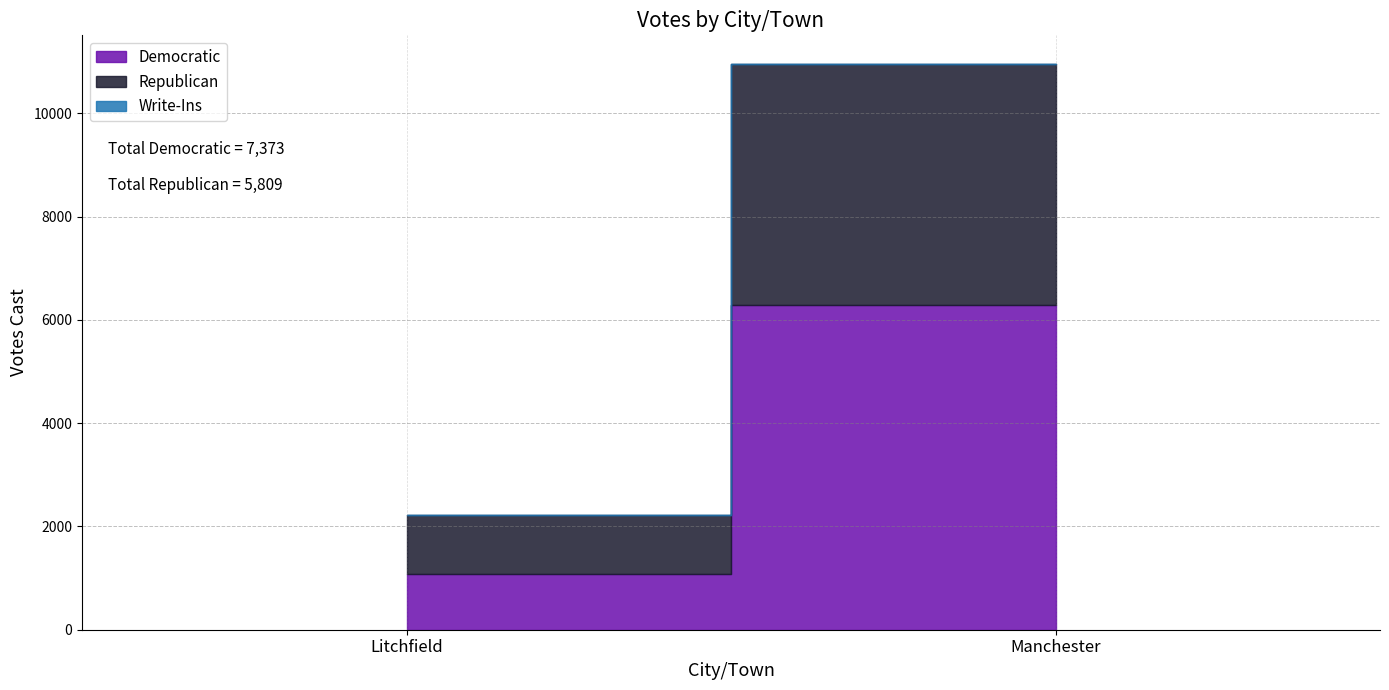

What is the average value of the Republican series?

2904